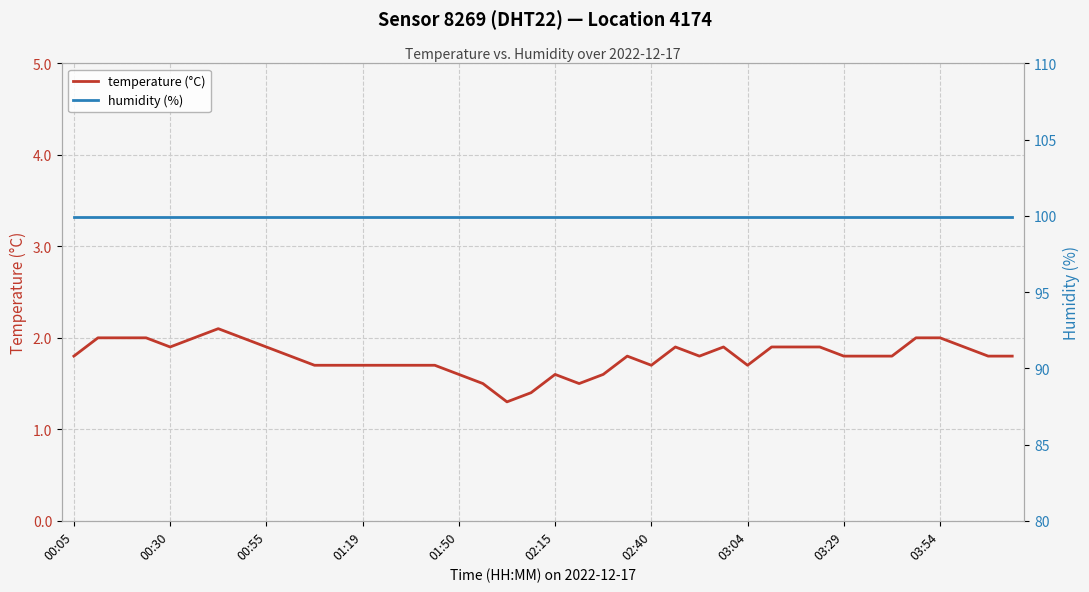

Which series has the largest total across all categories?

humidity (%)